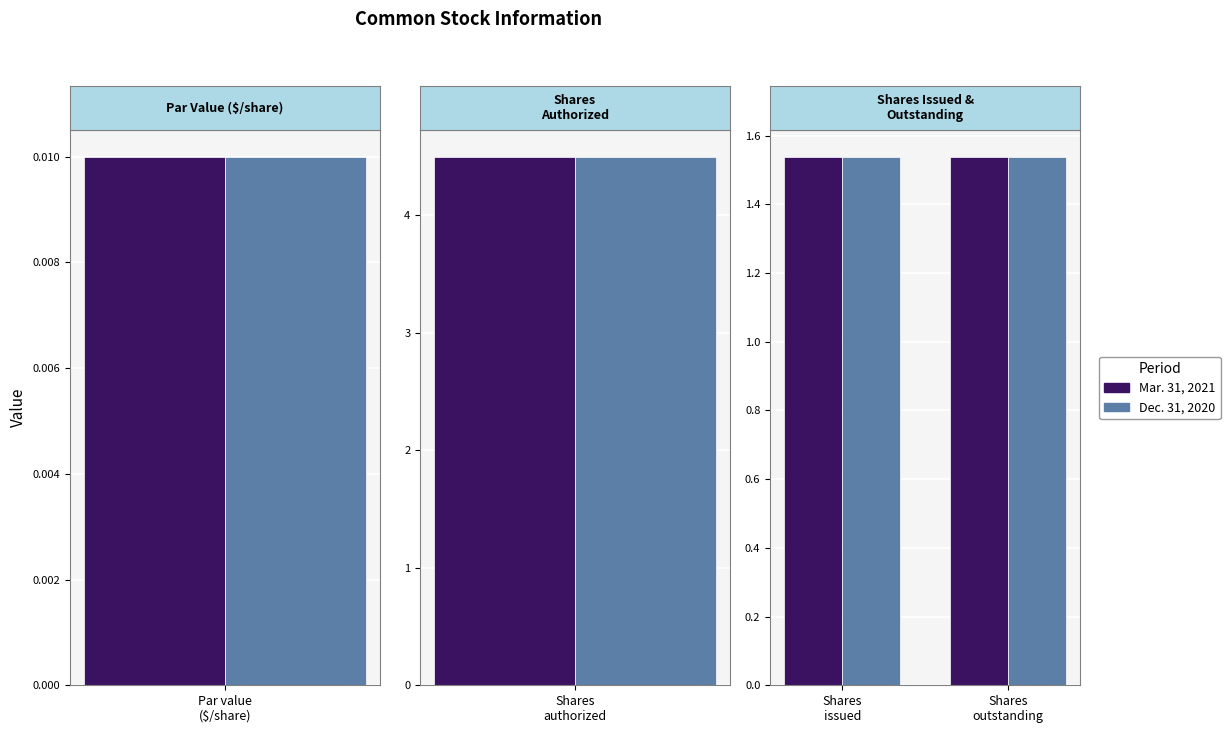

At which label does Mar. 31, 2021 reach its minimum?

Par value
($/share)